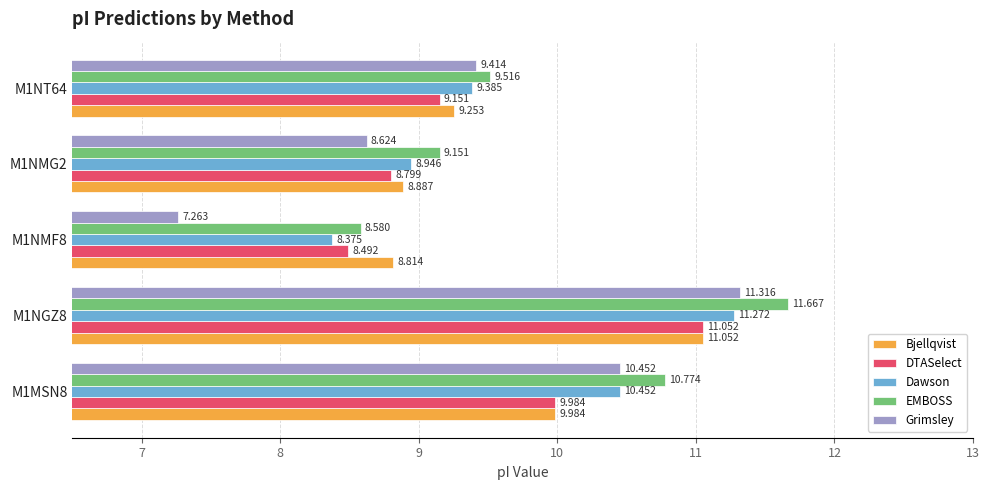

What is the sum of all Bjellqvist values?

48.0